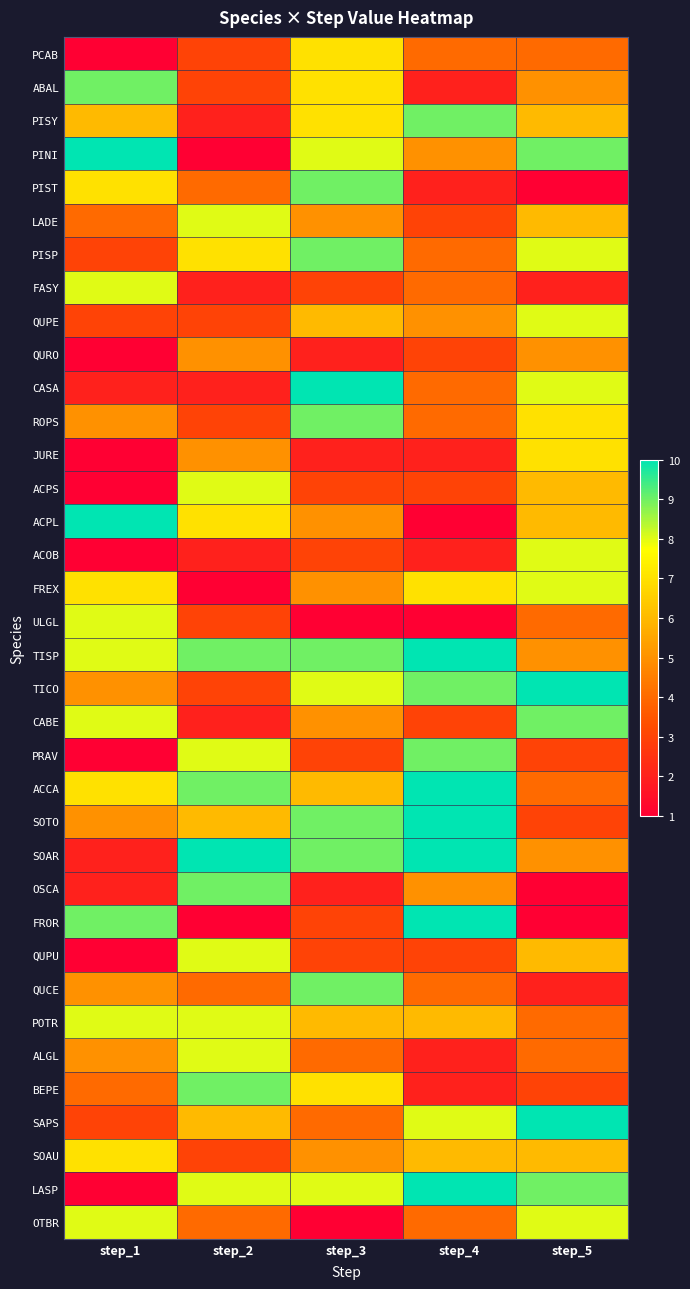

What is the total value across all series at step_4?

186